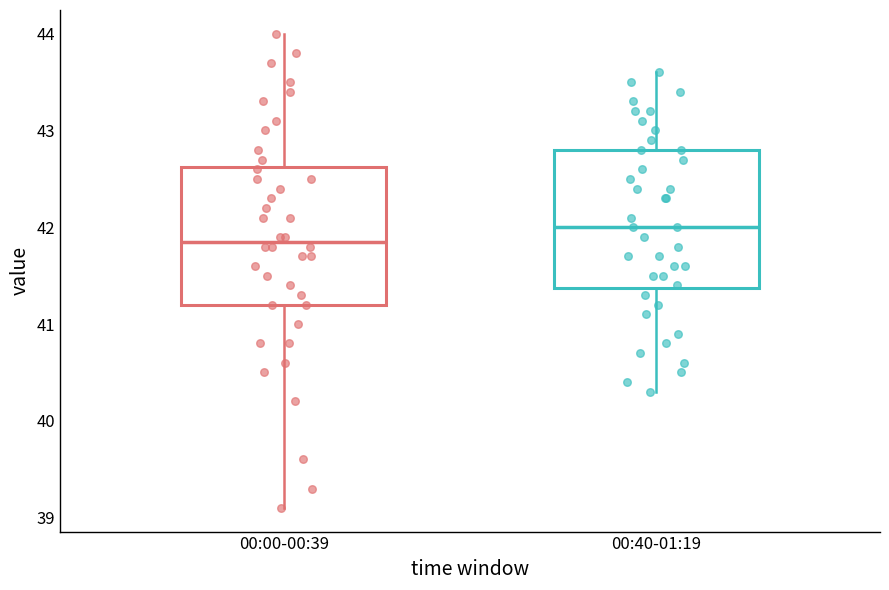

Where does the lower whisker of the box for 00:00-00:39 end on the y-axis? The values are not printed on the chart, so give them approximately, as read against the axis.

39.1